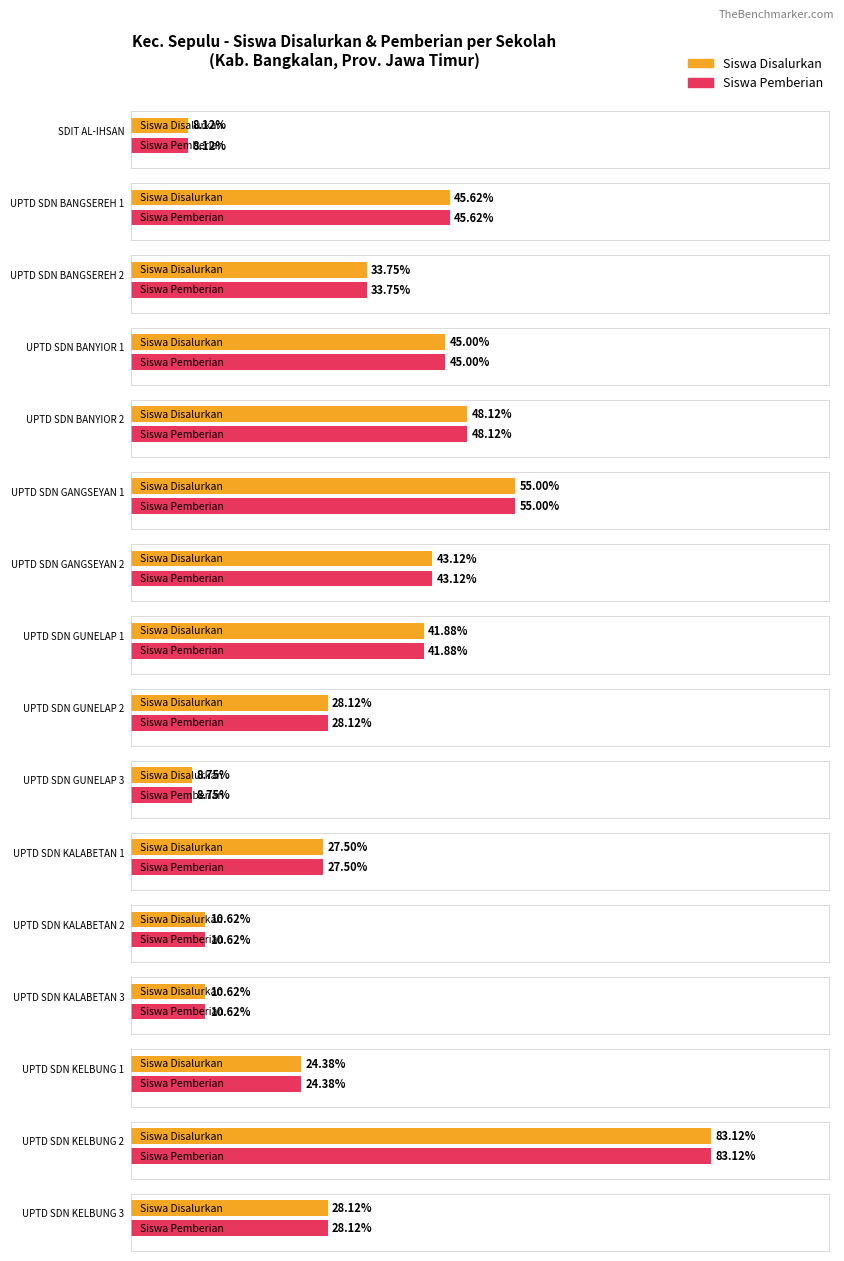

At UPTD SDN GUNELAP 2, list the series in order from largest to smallest.

Siswa Disalurkan, Siswa Pemberian